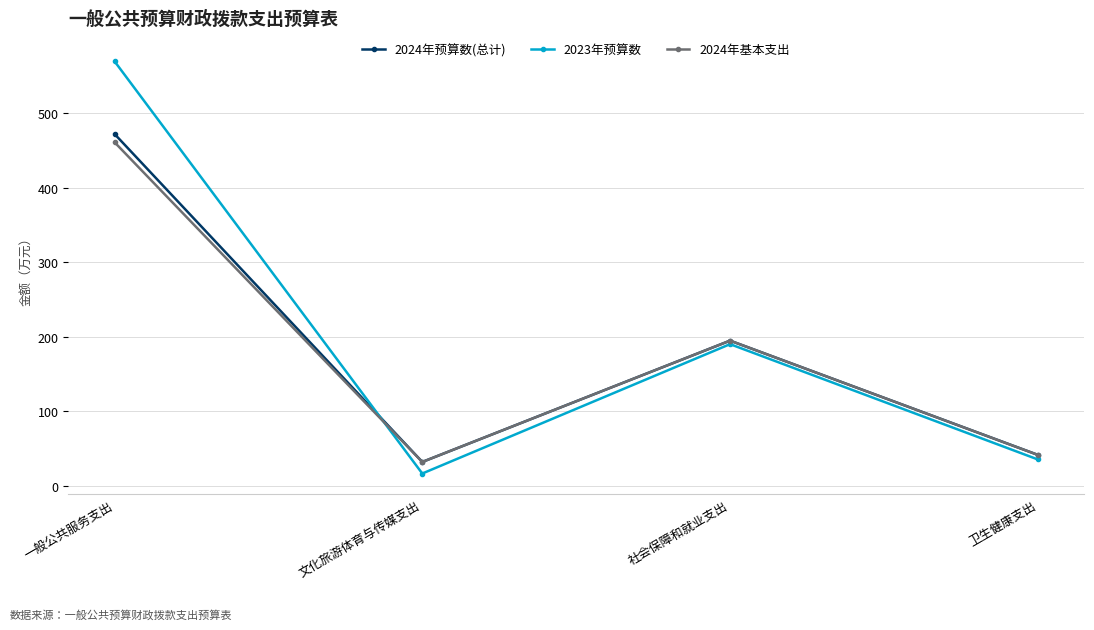

Reading left to right, transcribe all the data shown in this chart.

2024年预算数(总计): 472.0	32.1	194.8	41.6
2023年预算数: 569.5	16.6	190.1	35.4
2024年基本支出: 460.9	32.1	194.8	41.6